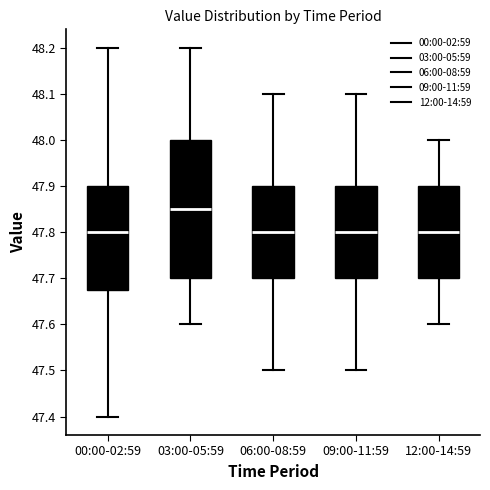

Reading left to right, transcribe this box plot: for each box, give where its median line is, the range the box spans, and where its two whiskers end, as read against the y-axis. The values are not printed on the chart, so give them approximately, as read against the axis.

00:00-02:59: median 47.80, box 47.68 to 47.90, whiskers 47.40 to 48.20
03:00-05:59: median 47.85, box 47.70 to 48.00, whiskers 47.60 to 48.20
06:00-08:59: median 47.80, box 47.70 to 47.90, whiskers 47.50 to 48.10
09:00-11:59: median 47.80, box 47.70 to 47.90, whiskers 47.50 to 48.10
12:00-14:59: median 47.80, box 47.70 to 47.90, whiskers 47.60 to 48.00